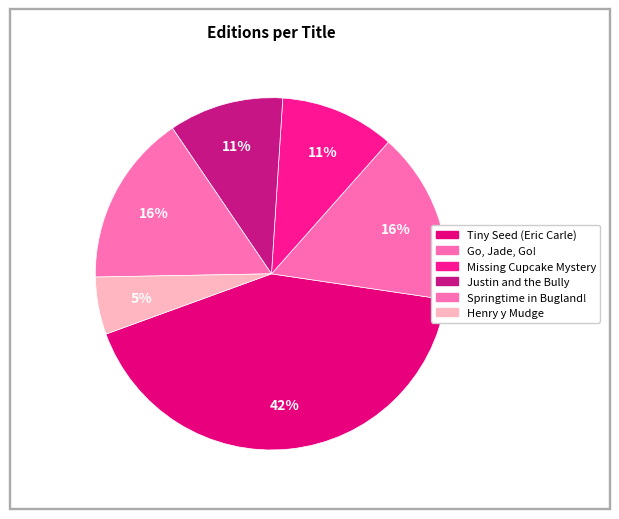

What percentage do Missing Cupcake Mystery and Justin and the Bully together represent?

21.1%